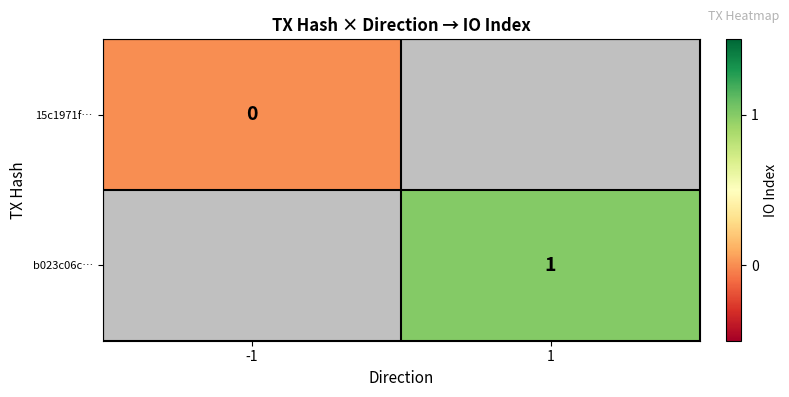

Is it true that b023c06c… equals 1 at 1?

True